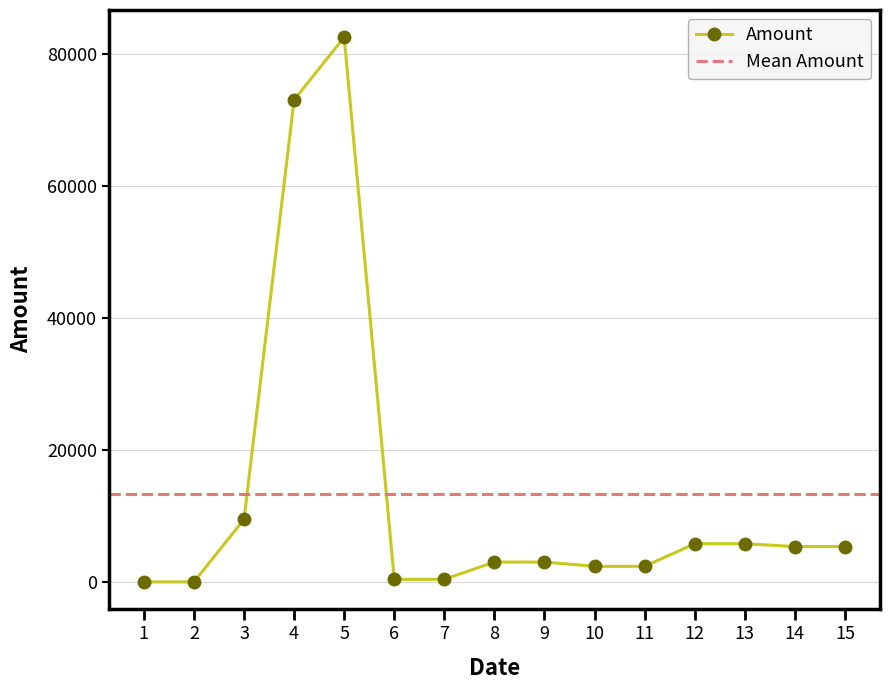

How many values in the Amount series exceed 3021?

9